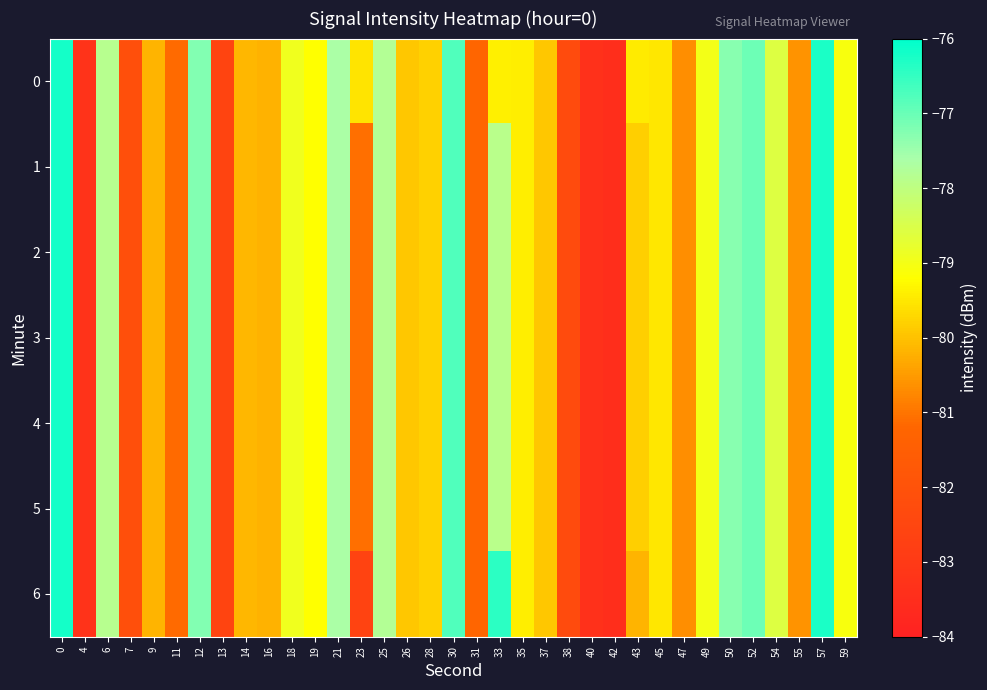

What is the greatest value displayed?

-76.2